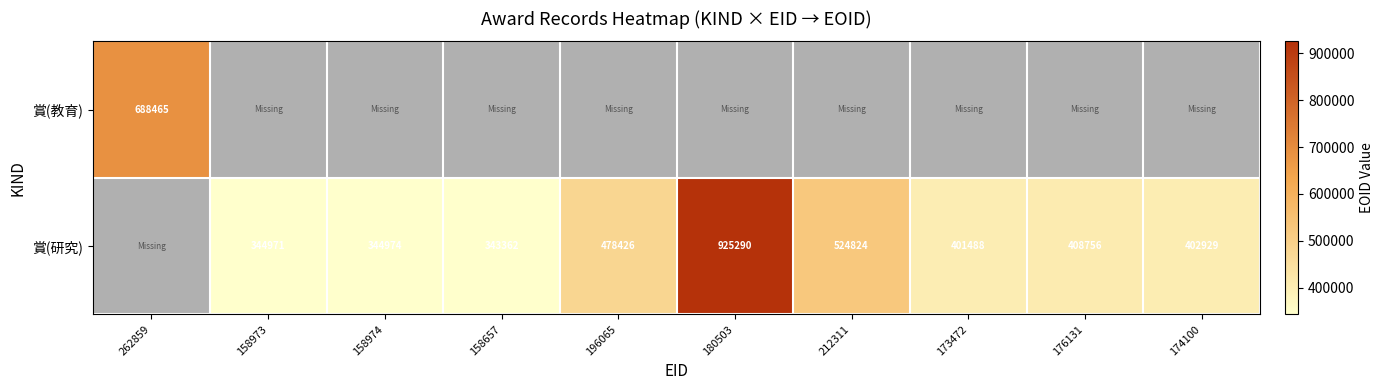

What is the difference between the 賞(研究) values at 174100 and 158974?

57955